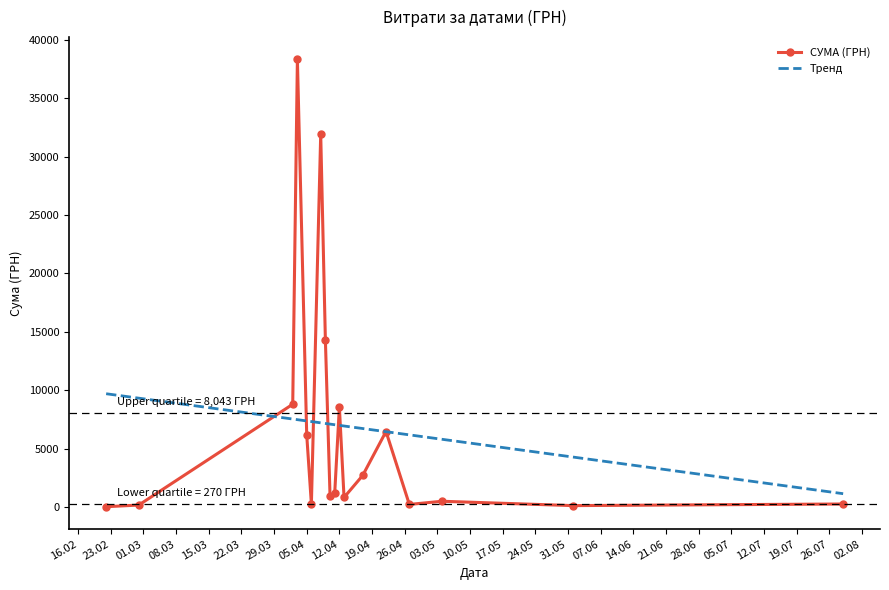

What is the maximum value for СУМА (ГРН)?

38303.0